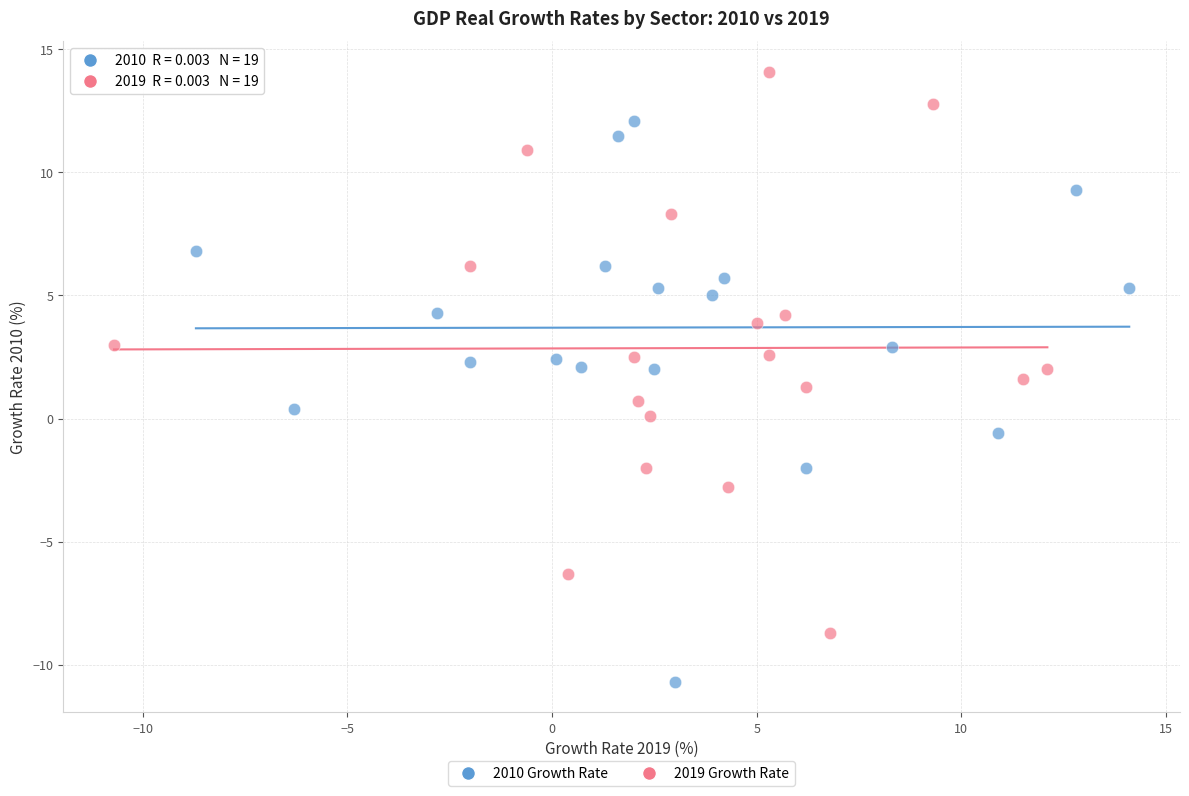

Which series reaches the minimum Y coordinate?

2010 Growth Rate